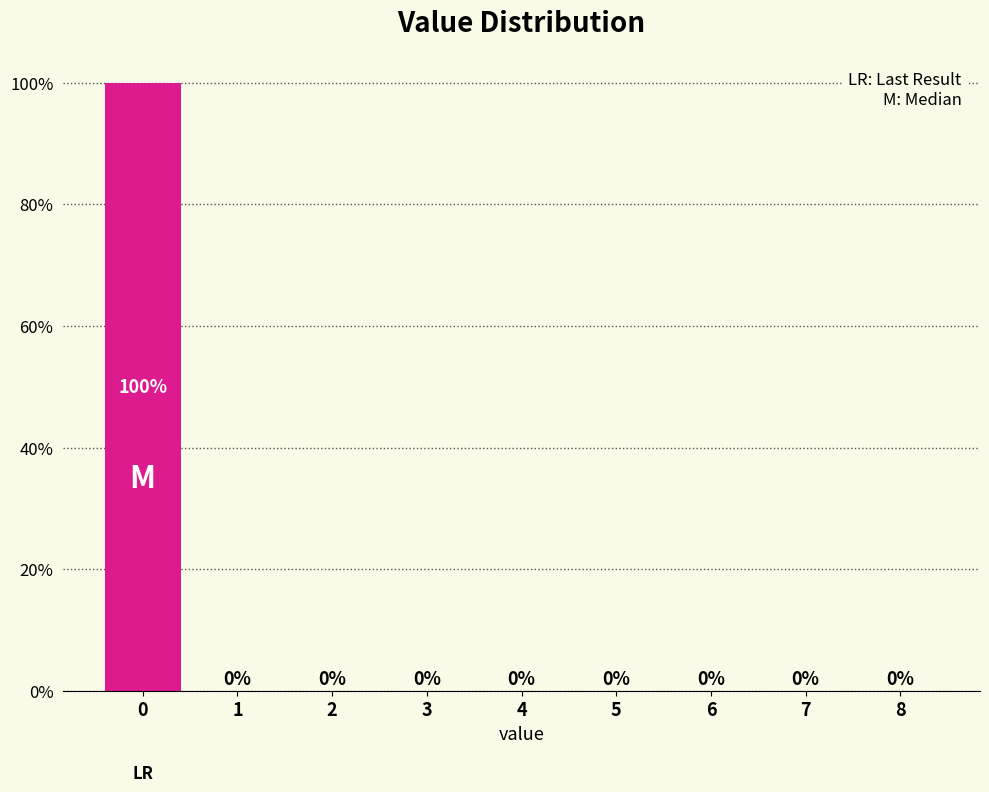

Reading left to right, extract all data points from this chart.

0=100	1=0	2=0	3=0	4=0	5=0	6=0	7=0	8=0